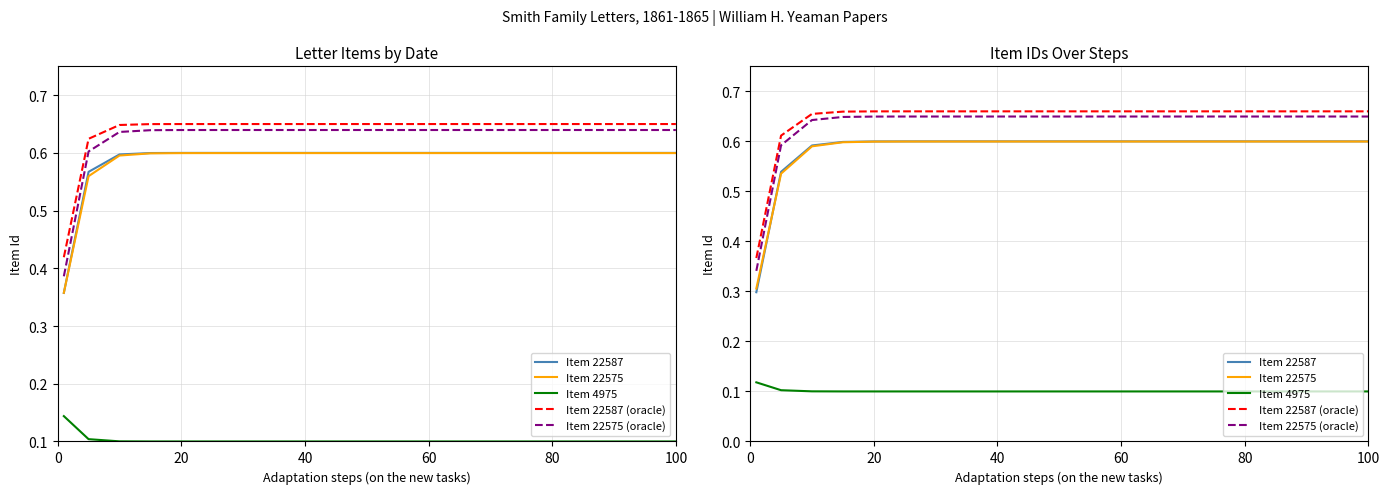

What is the value of the Item 22587 point at the 16th from the left?

0.6